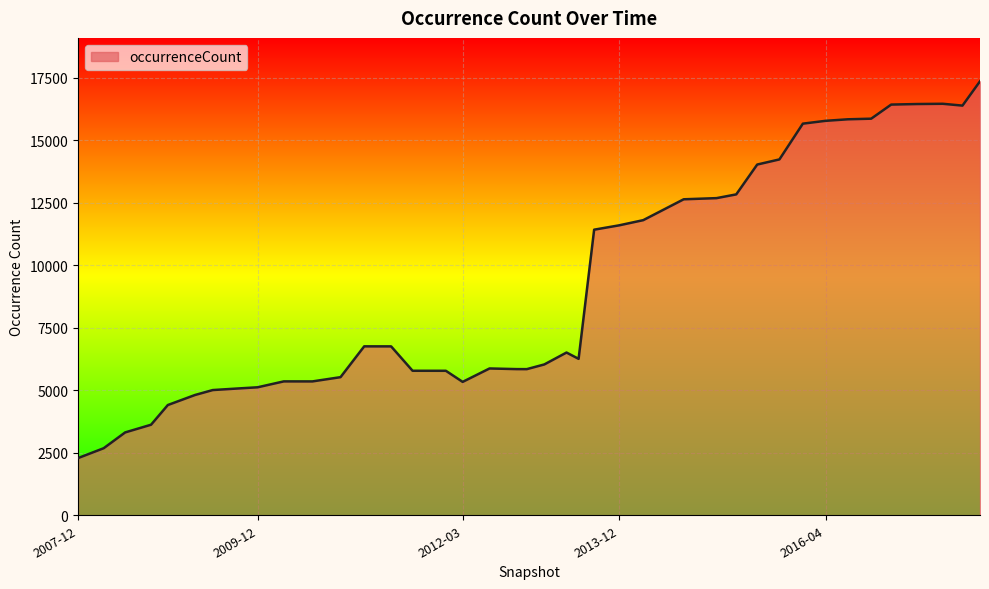

What is the difference between the maximum and minimum values?

15076